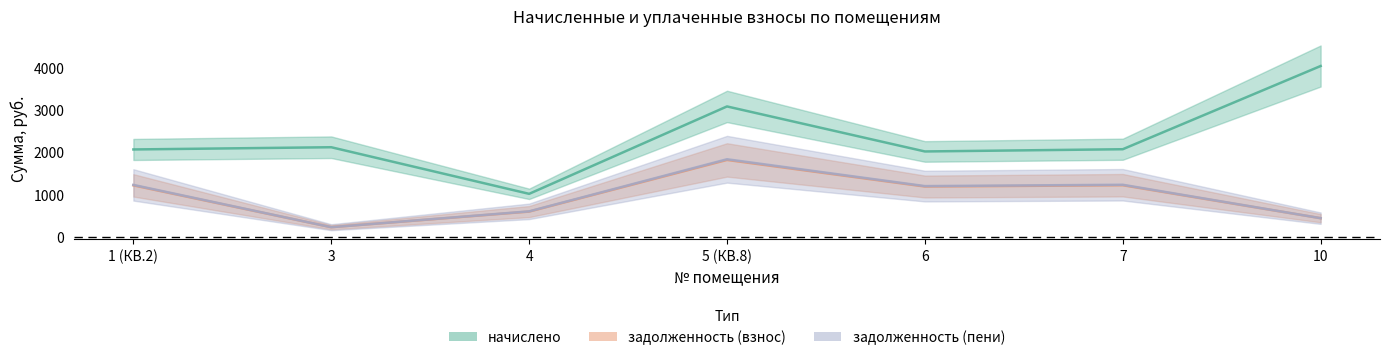

Rank the series at 10 from highest to lowest value.

начислено, задолженность (взнос), задолженность (пени)